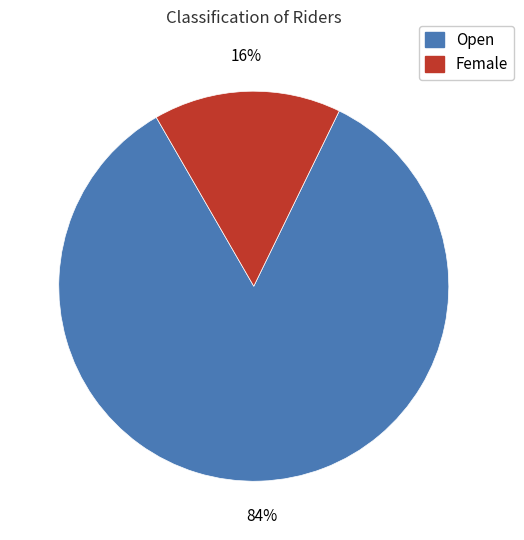

Is the sum of Open and Female greater than half?

Yes